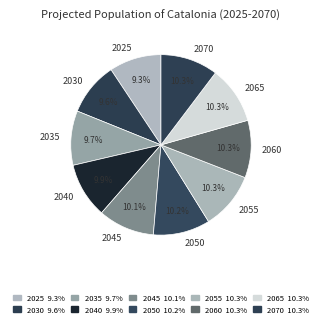

Does any single category account for the majority?

No